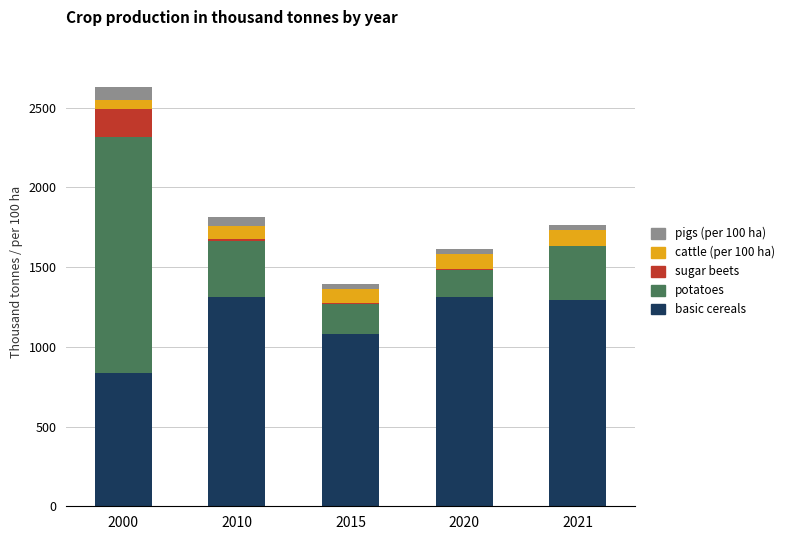

What is the highest value of the basic cereals series?

1312.9